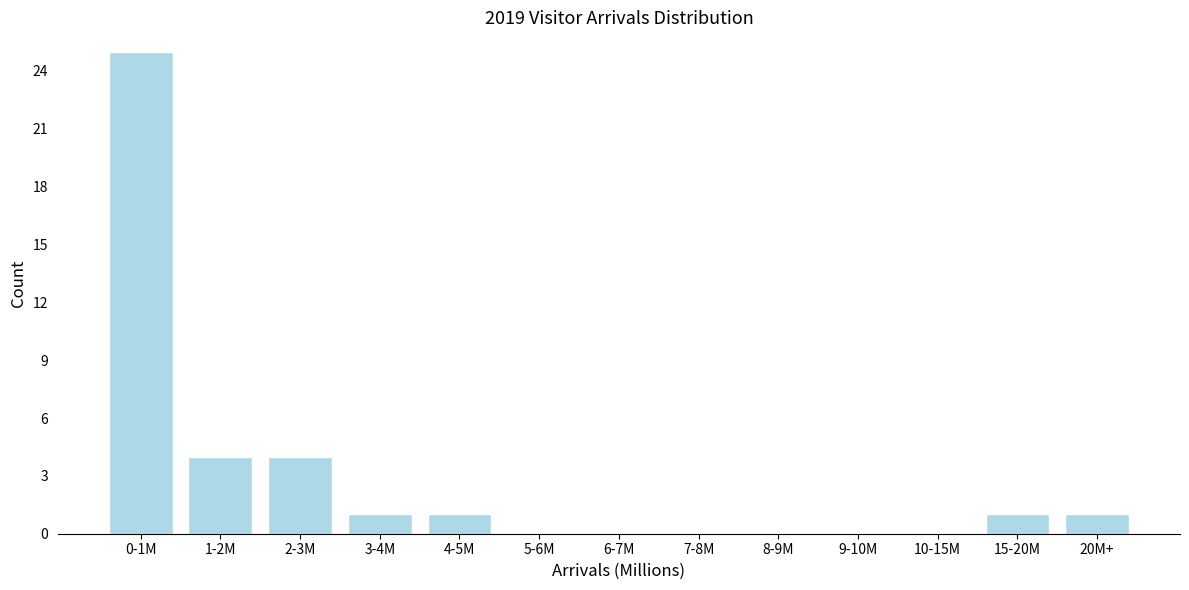

Reading right to left, extract all data points from this chart.

20M+=1	15-20M=1	10-15M=0	9-10M=0	8-9M=0	7-8M=0	6-7M=0	5-6M=0	4-5M=1	3-4M=1	2-3M=4	1-2M=4	0-1M=25